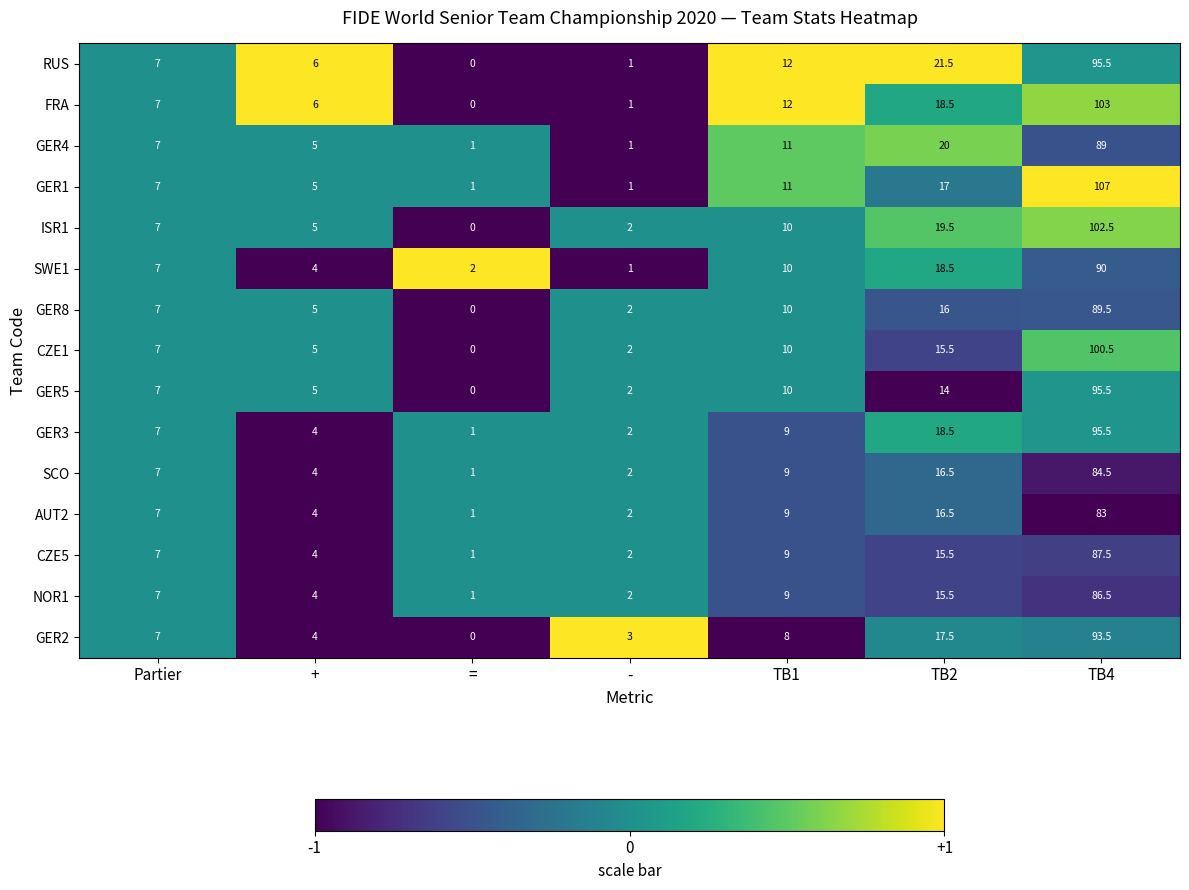

At which category does the chart reach its peak across all series?

TB4